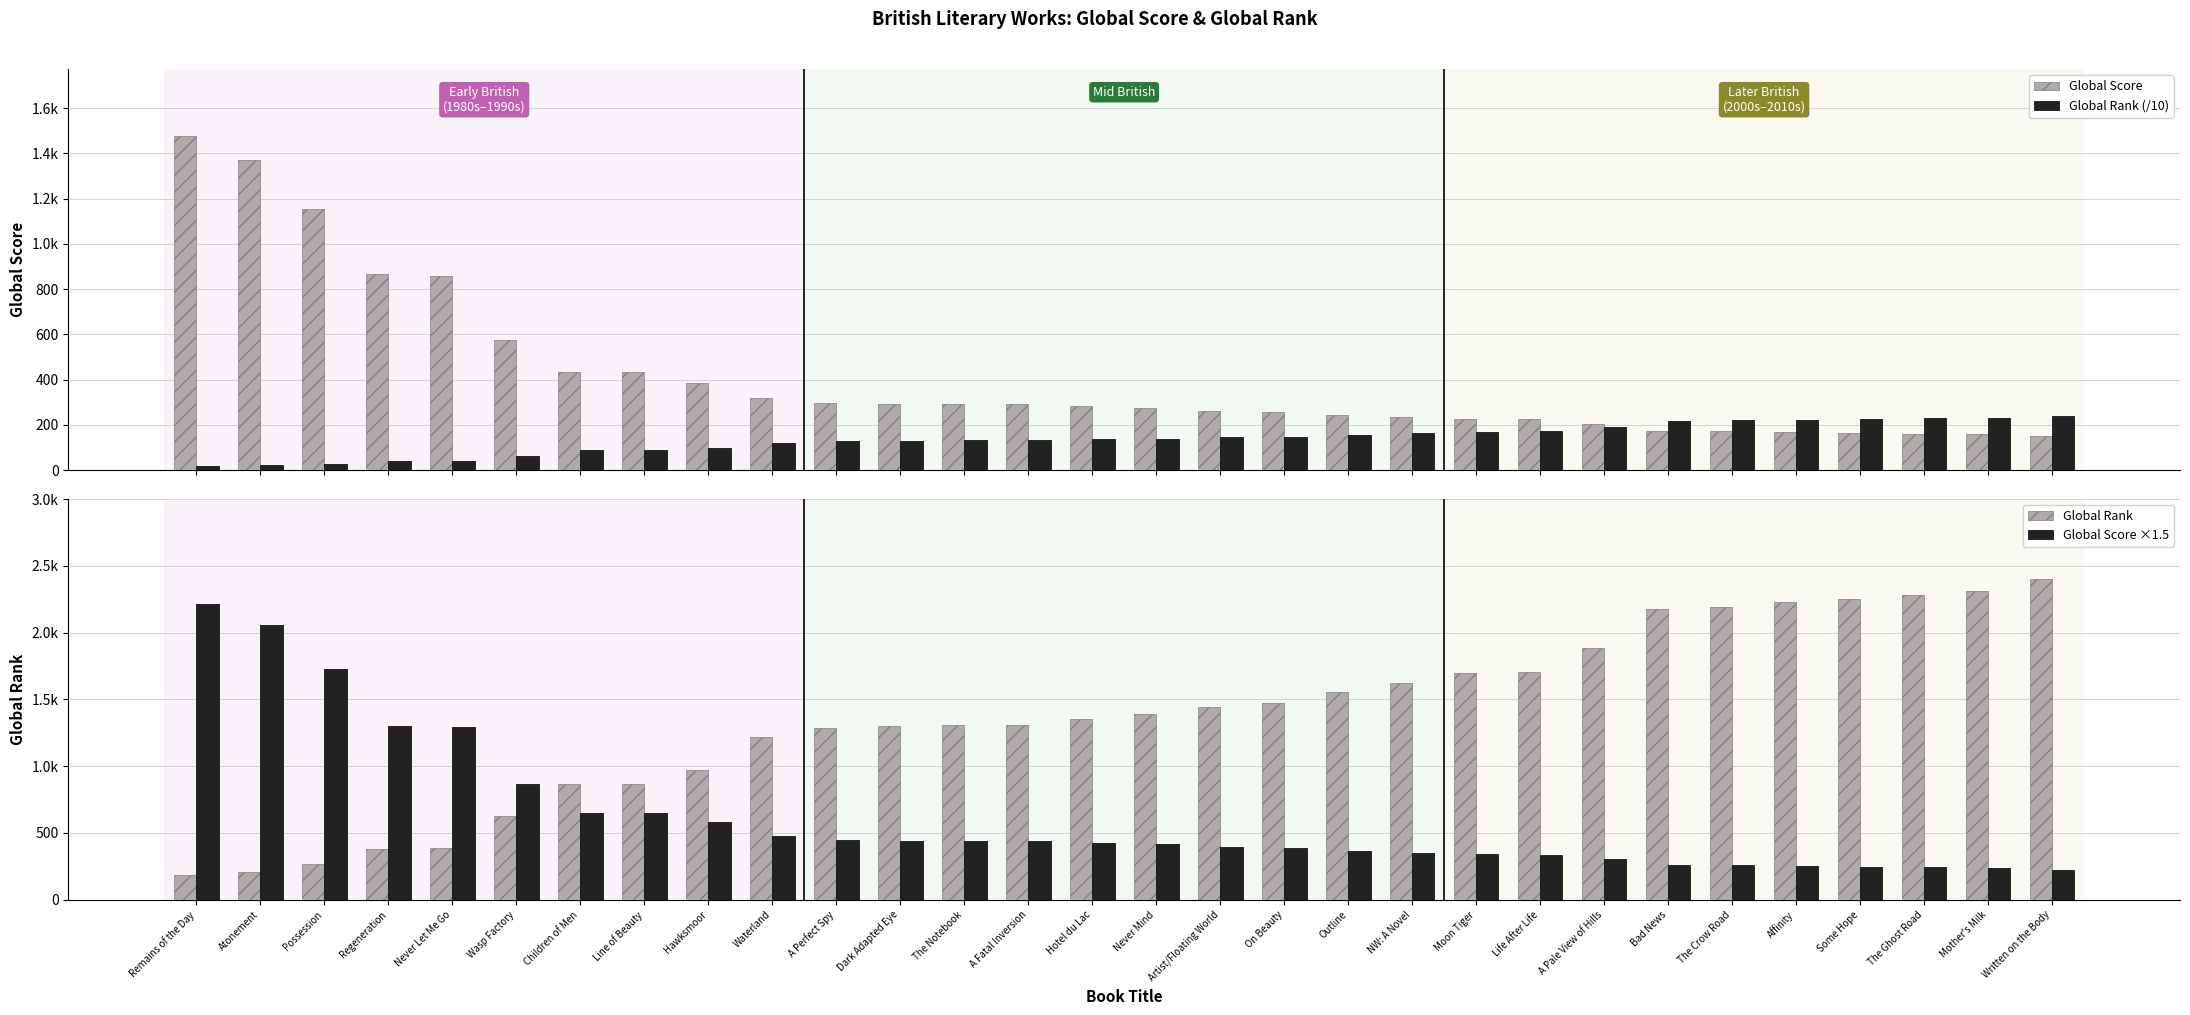

Reading left to right, transcribe all the data shown in this chart.

Global Score: 1478.0	1371.0	1153.0	868.0	860.0	577.0	435.0	432.0	386.0	318.0	296.0	293.0	292.0	291.0	282.0	276.0	262.0	257.0	243.0	234.0	226.0	225.0	204.0	171.0	171.0	166.0	164.0	161.0	158.0	150.0
Global Rank (/10): 18.8	20.9	26.7	38.1	38.8	62.6	86.4	86.9	97.3	121.5	128.8	130.1	130.6	131.1	135.0	139.0	144.3	147.3	155.3	162.6	170.1	170.4	188.8	217.4	219.0	223.2	225.2	228.0	231.4	240.2
Global Rank: 188.0	209.0	267.0	381.0	388.0	626.0	864.0	869.0	973.0	1215.0	1288.0	1301.0	1306.0	1311.0	1350.0	1390.0	1443.0	1473.0	1553.0	1626.0	1701.0	1704.0	1888.0	2174.0	2190.0	2232.0	2252.0	2280.0	2314.0	2402.0
Global Score ×1.5: 2217.0	2056.5	1729.5	1302.0	1290.0	865.5	652.5	648.0	579.0	477.0	444.0	439.5	438.0	436.5	423.0	414.0	393.0	385.5	364.5	351.0	339.0	337.5	306.0	256.5	256.5	249.0	246.0	241.5	237.0	225.0